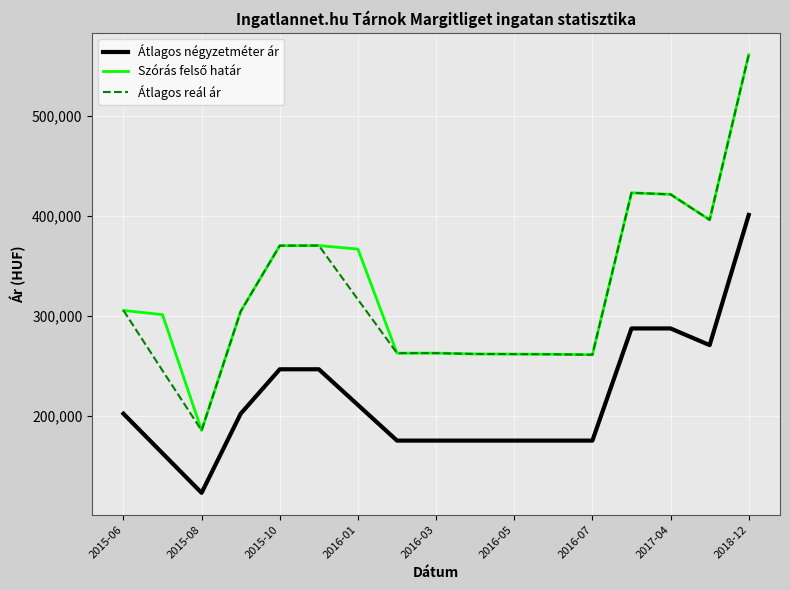

True or false: Átlagos reál ár and Átlagos négyzetméter ár cross at least once.

False